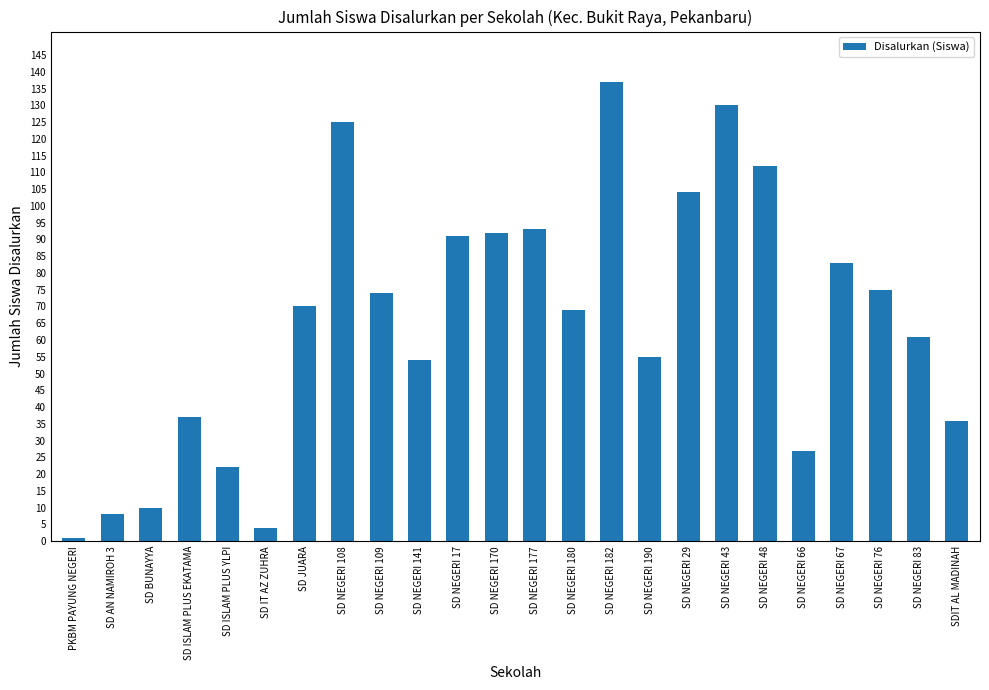

The chart shows a value of 14 at SDIT AL MADINAH. True or false?

False